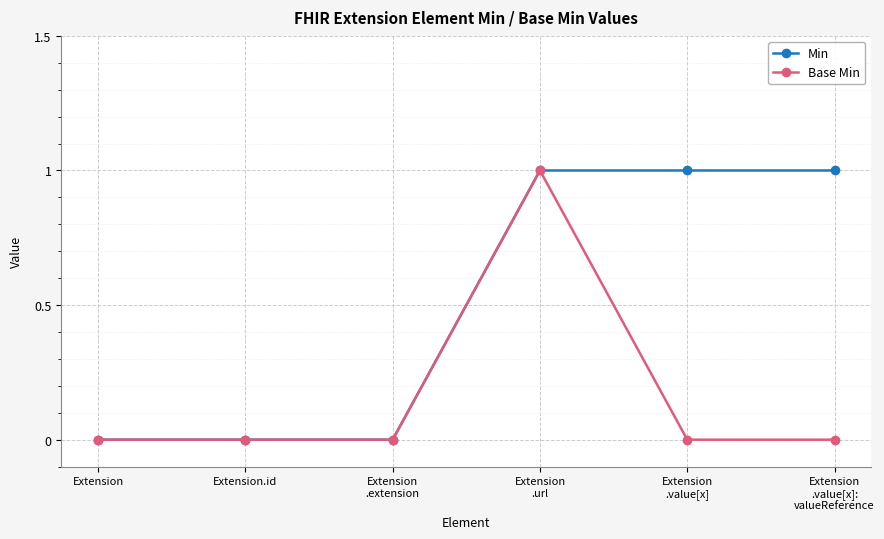

Which series has the largest total across all categories?

Min